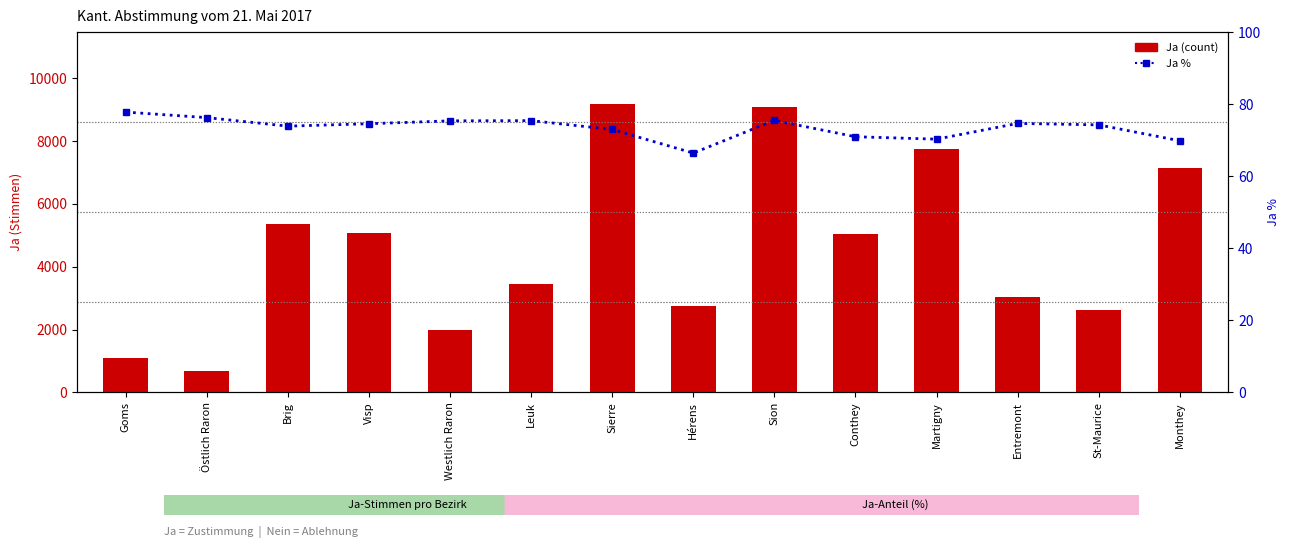

What is the label of the 14th bar from the right?

Goms